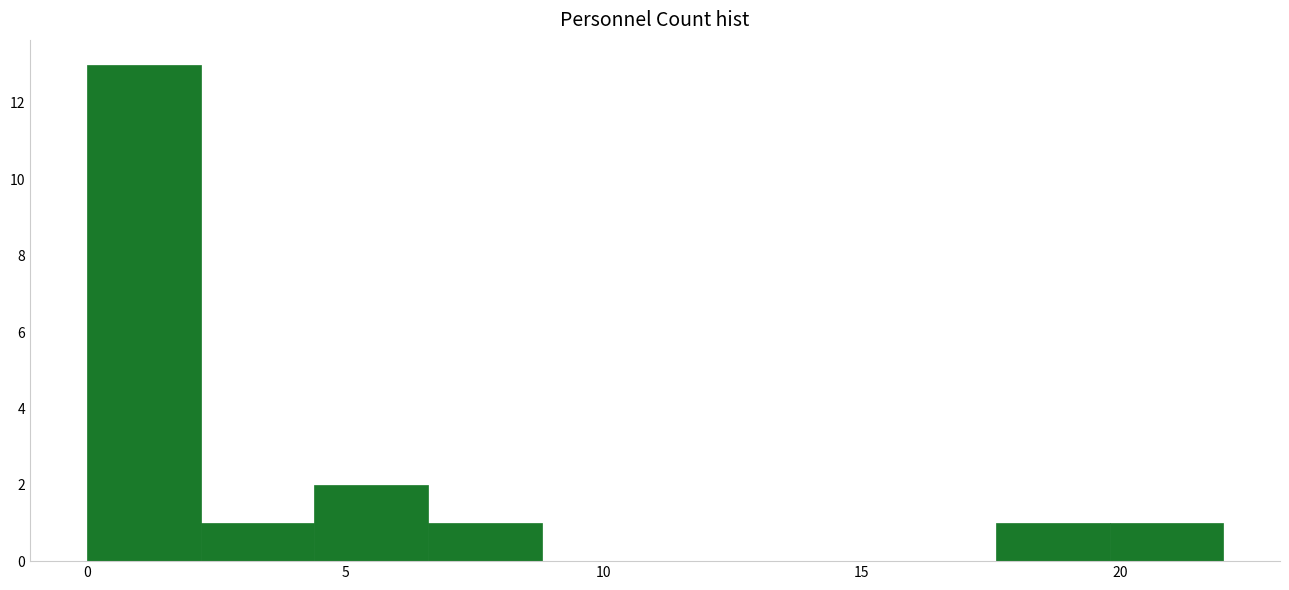

Reading left to right, transcribe this chart: for each bar, give the range it covers on the x-axis and its height. Neither the bar edges nor the heights are printed on the chart, so give them approximately, as read against the axes.

0.0 to 2.2: 13
2.2 to 4.4: 1
4.4 to 6.6: 2
6.6 to 8.8: 1
8.8 to 11.0: 0
11.0 to 13.2: 0
13.2 to 15.4: 0
15.4 to 17.6: 0
17.6 to 19.8: 1
19.8 to 22.0: 1